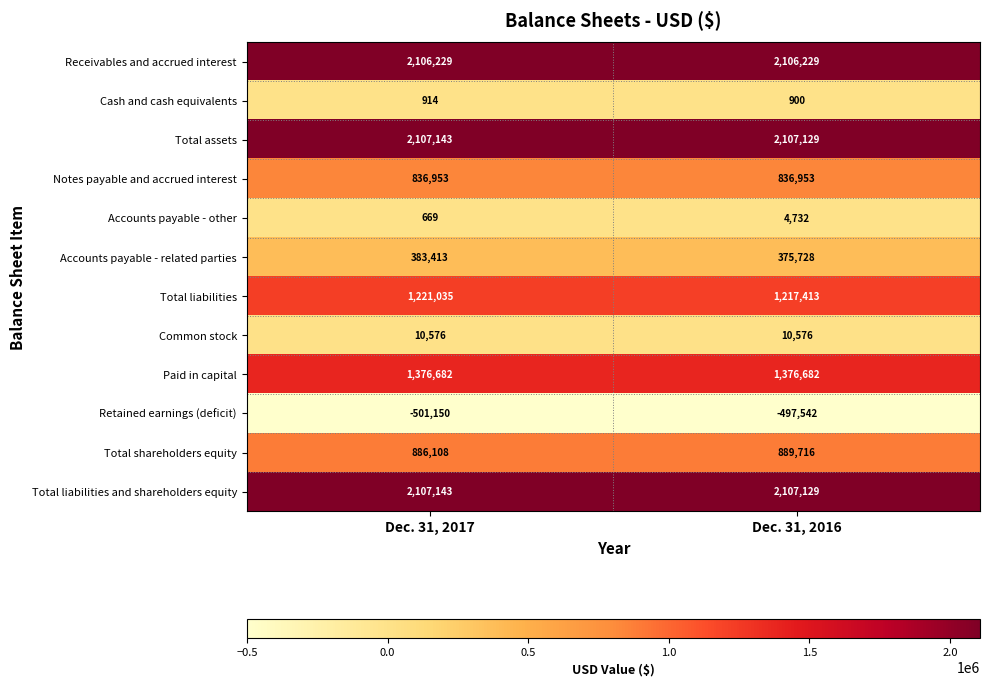

Which category has the highest value across all series?

Dec. 31, 2017